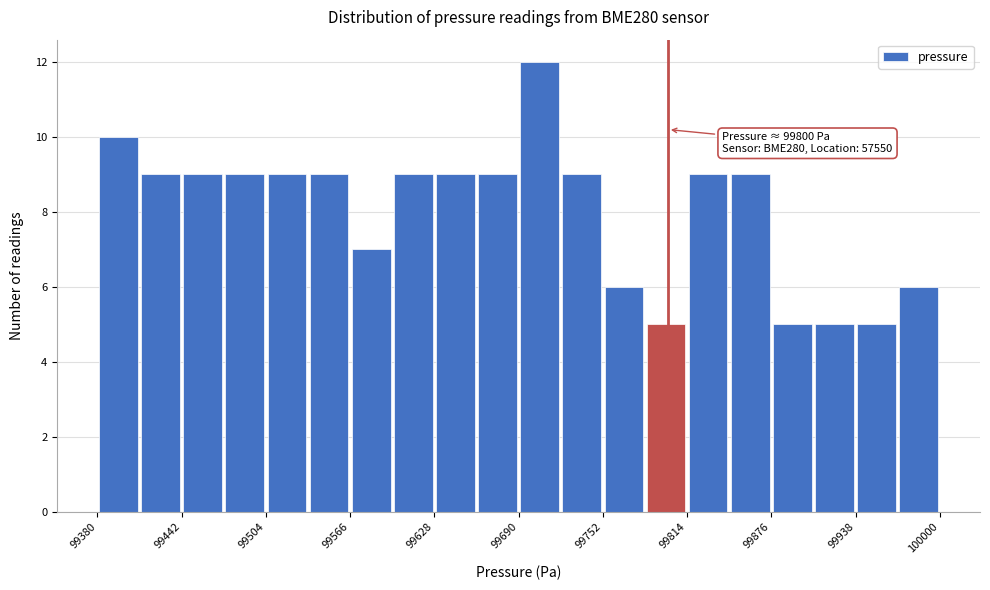

Around what value on the x-axis is the tallest bar? Give the approximate position of its centre, as read against the axis.

99710